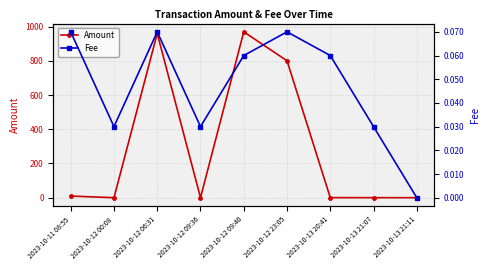

What are all the series names shown in the legend?

Amount, Fee